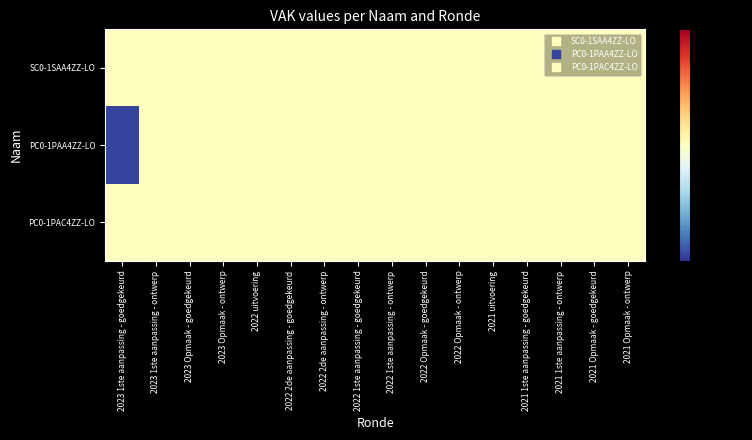

How many series are shown in this chart?

3